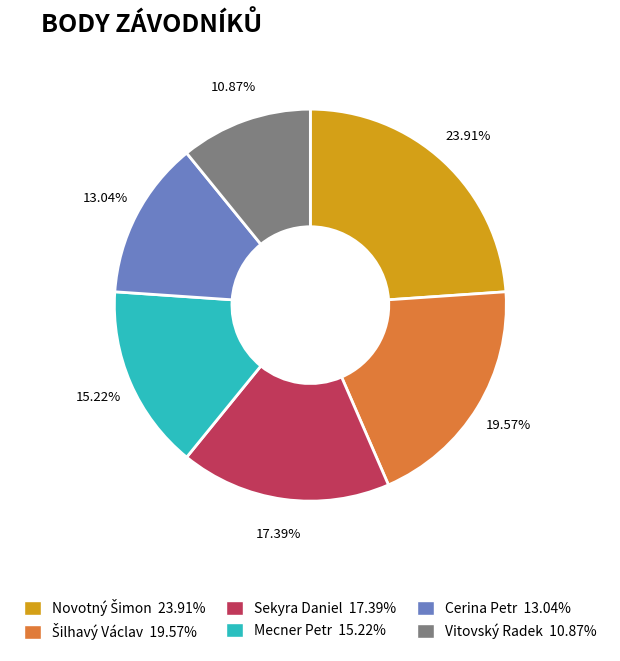

What is the smallest slice in the pie chart?

Vitovský Radek